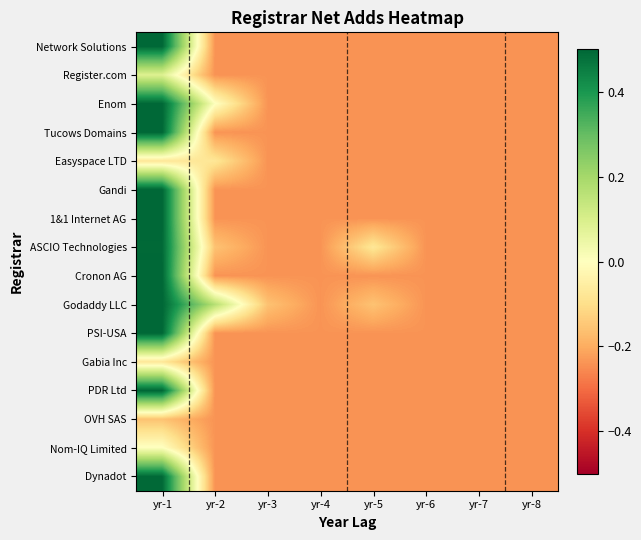

At how many categories does at least one series exceed 0?

2